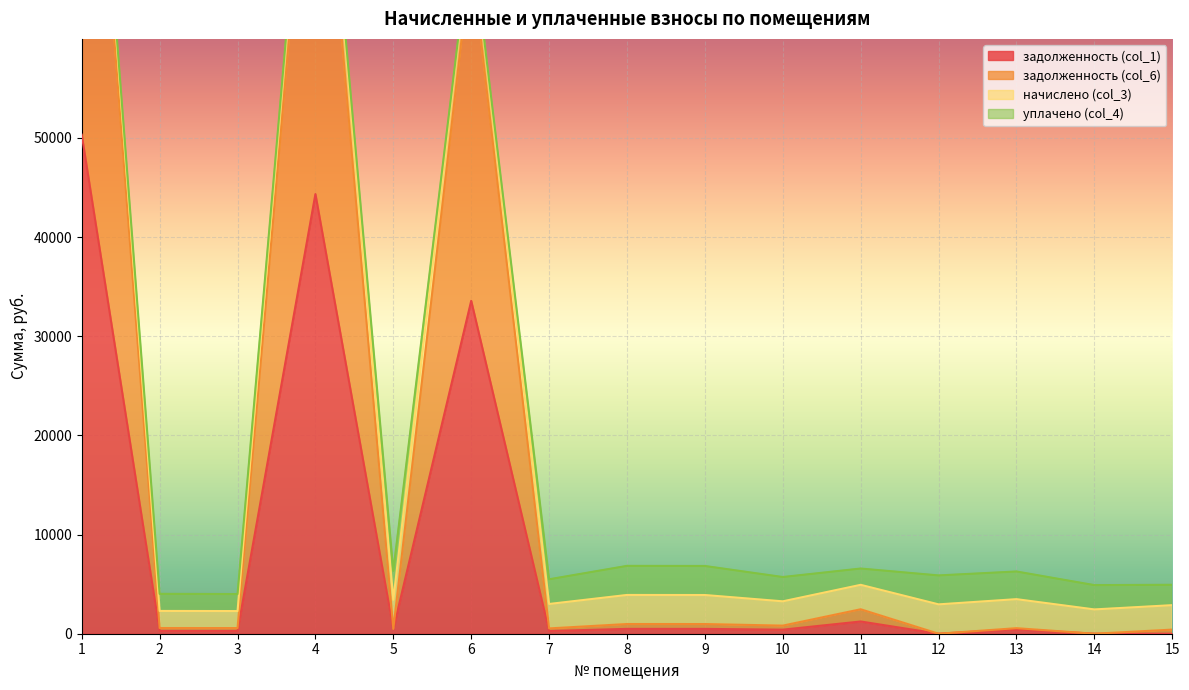

The value of задолженность (col_1) at 4 is 44340.8. True or false?

True